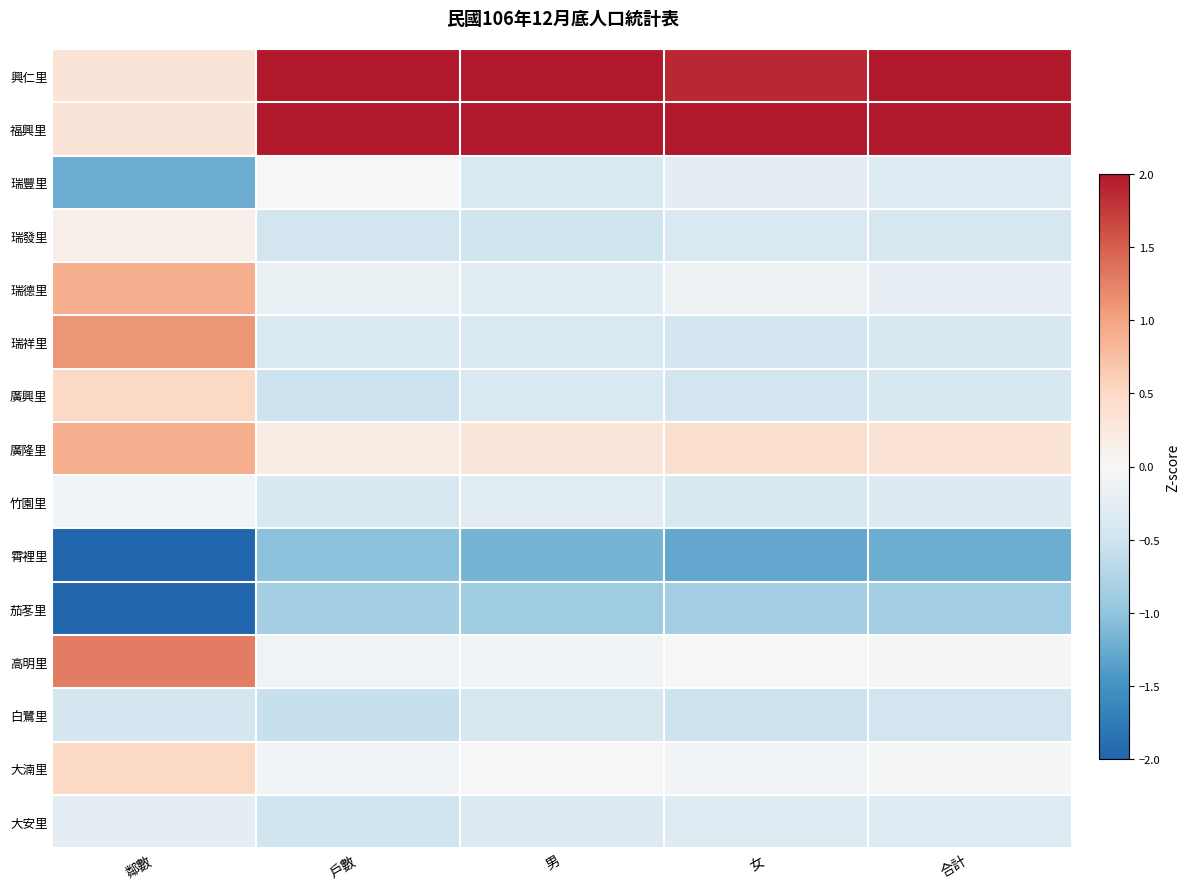

Rank the series by their maximum value, from lowest to highest.

霄裡里, 茄苳里, 白鷺里, 大安里, 竹園里, 瑞豐里, 瑞發里, 廣興里, 大湳里, 瑞德里, 廣隆里, 瑞祥里, 高明里, 興仁里, 福興里